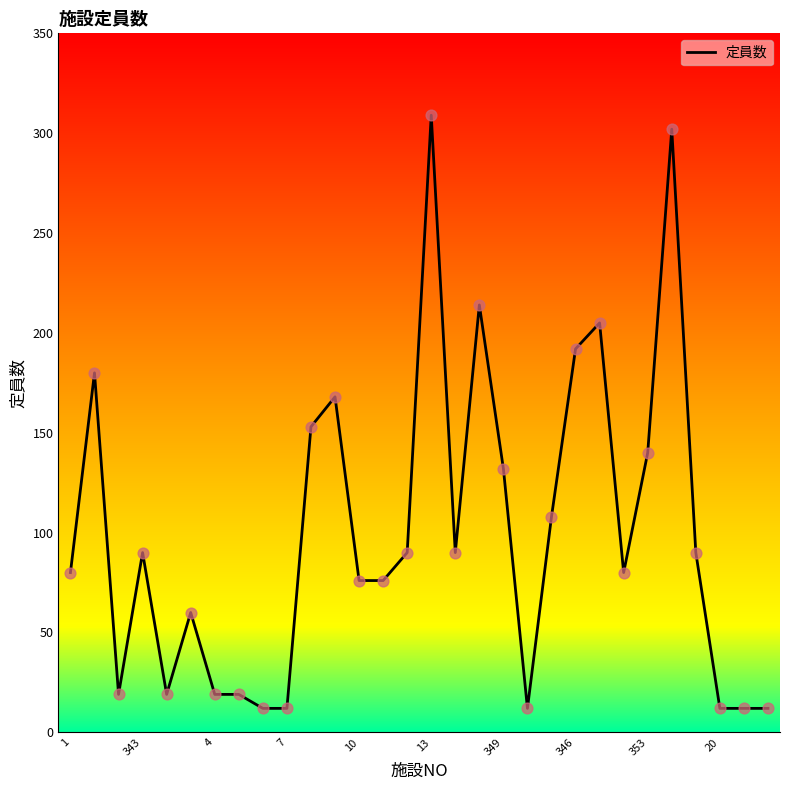

What is the minimum value shown in the chart?

12